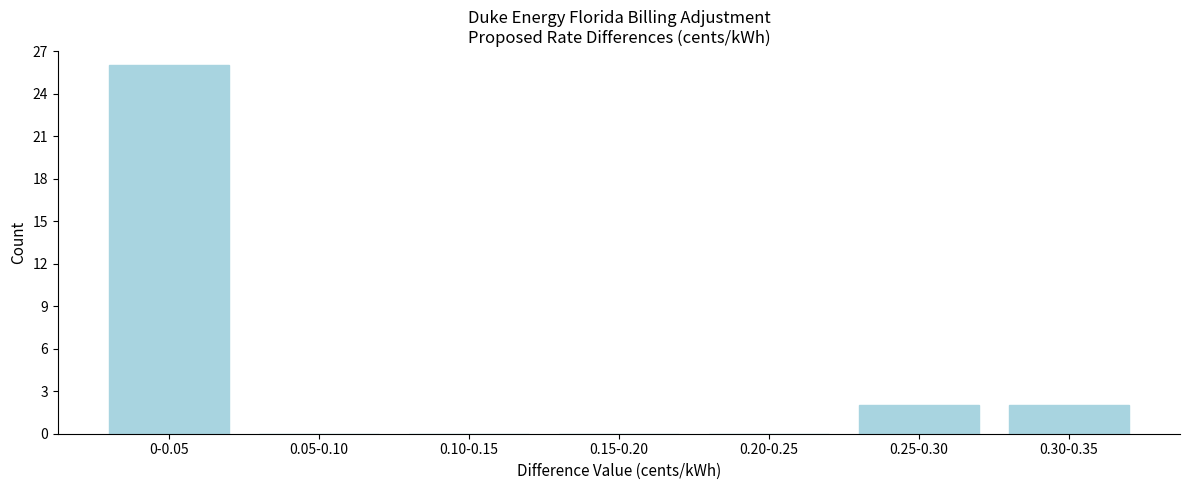

Reading left to right, what are all the values shown in this chart?

0-0.05=26	0.05-0.10=0	0.10-0.15=0	0.15-0.20=0	0.20-0.25=0	0.25-0.30=2	0.30-0.35=2